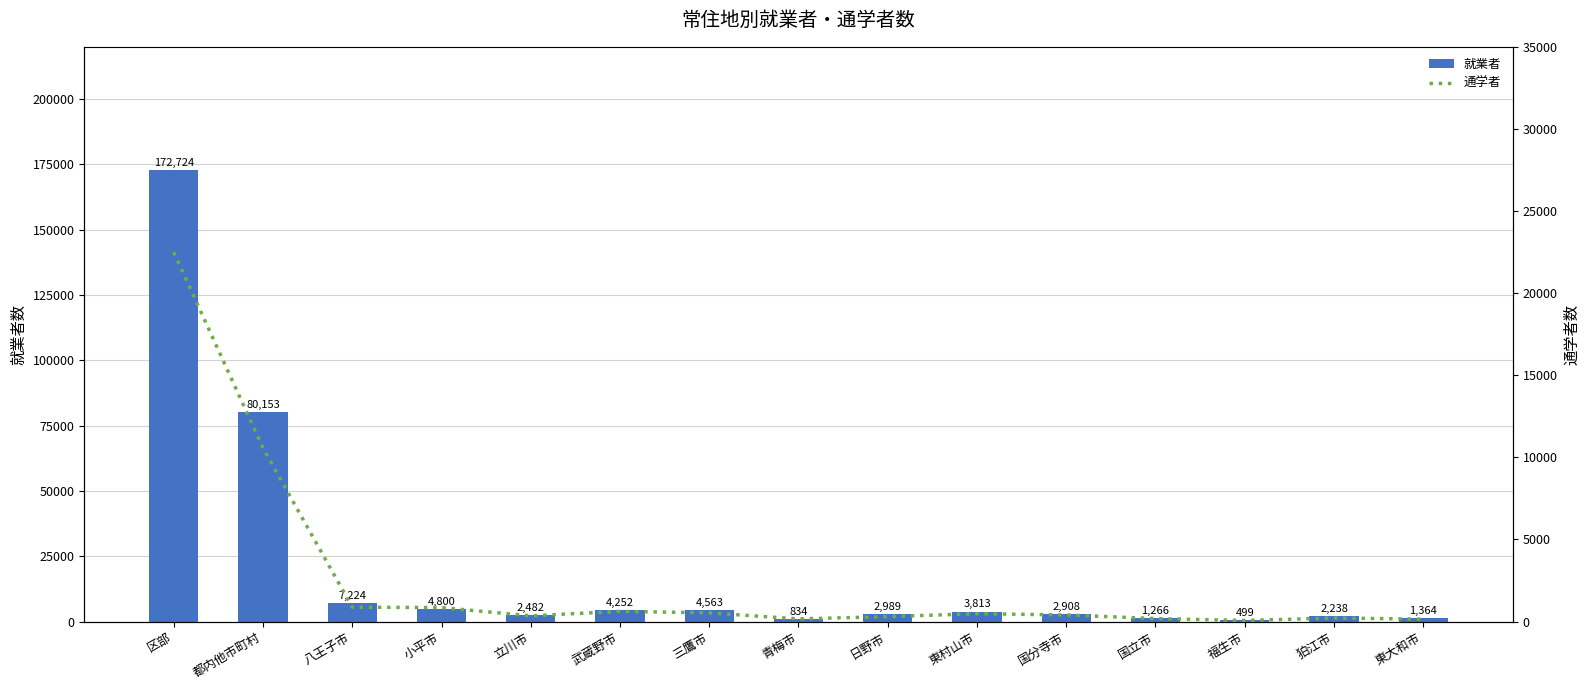

How many data points does each series have?

15